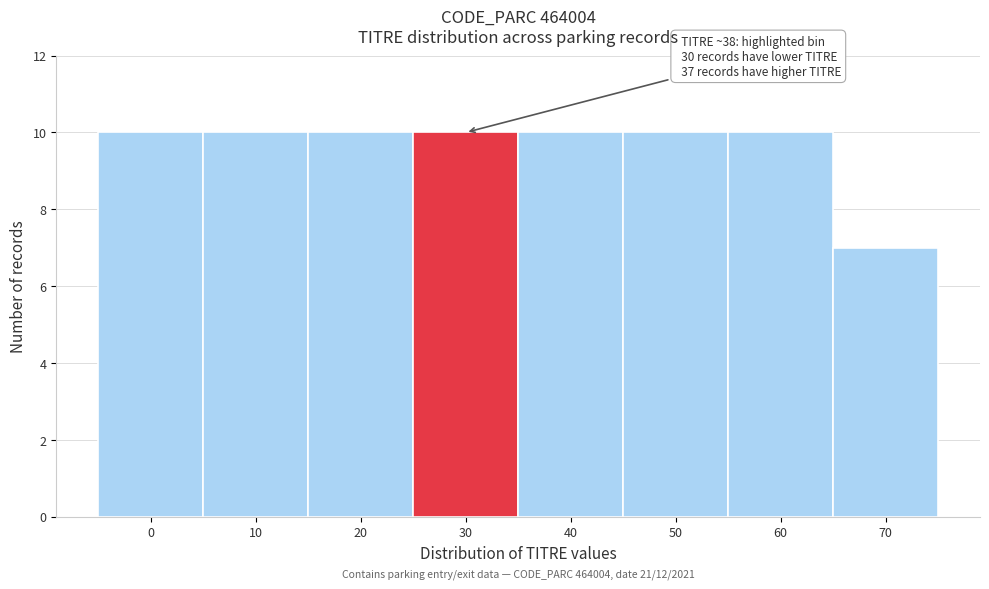

Reading left to right, extract all data points from this chart.

0=10	10=10	20=10	30=10	40=10	50=10	60=10	70=7